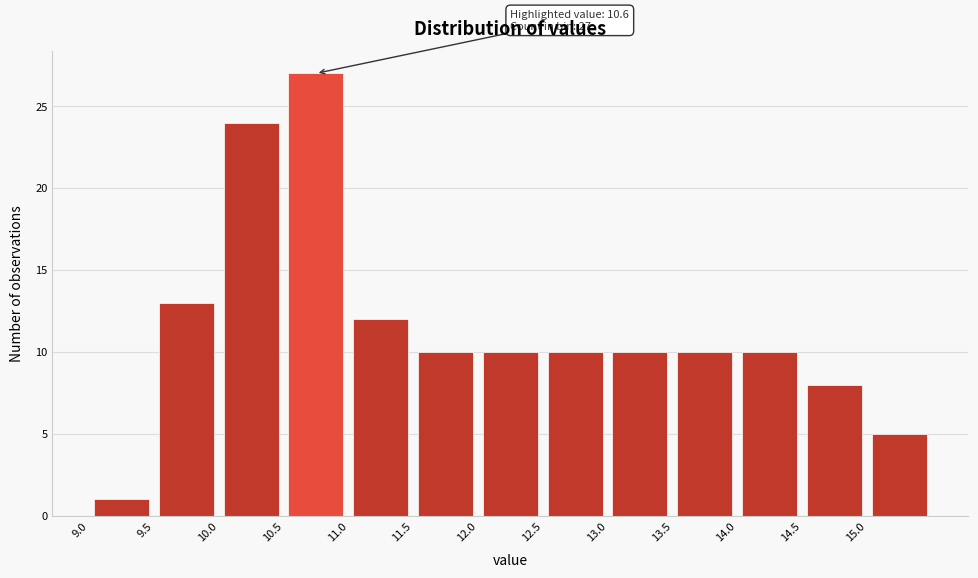

Which range on the x-axis has the tallest bar?

10.5 to 11.0